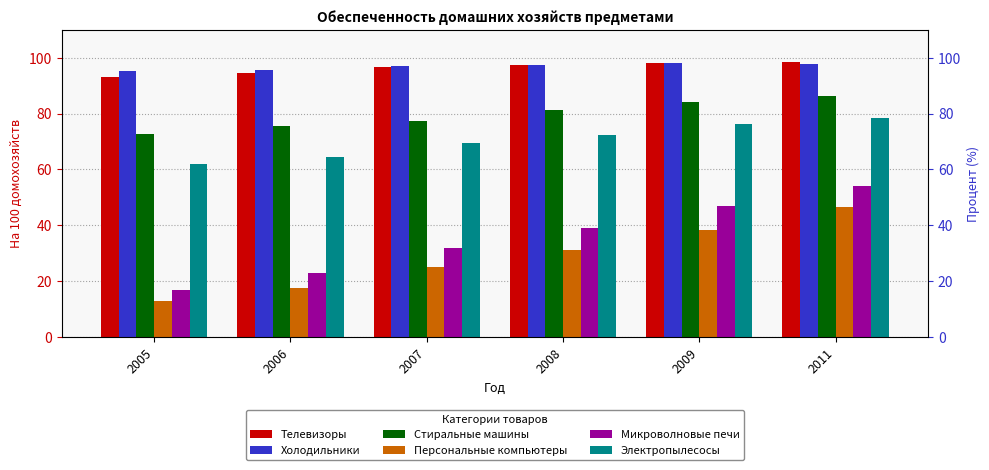

What are all the series names shown in the legend?

Телевизоры, Холодильники, Стиральные машины, Персональные компьютеры, Микроволновые печи, Электропылесосы